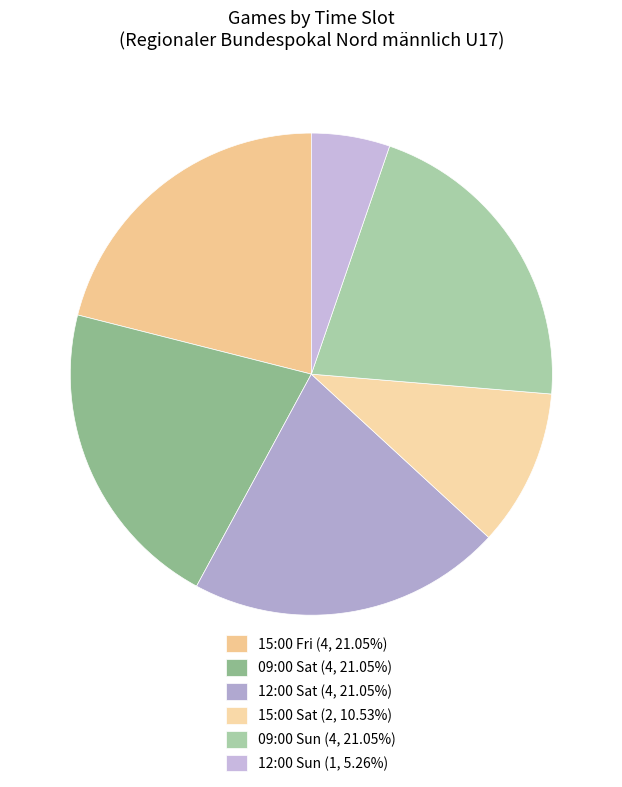

Count the number of slices in the pie.

6